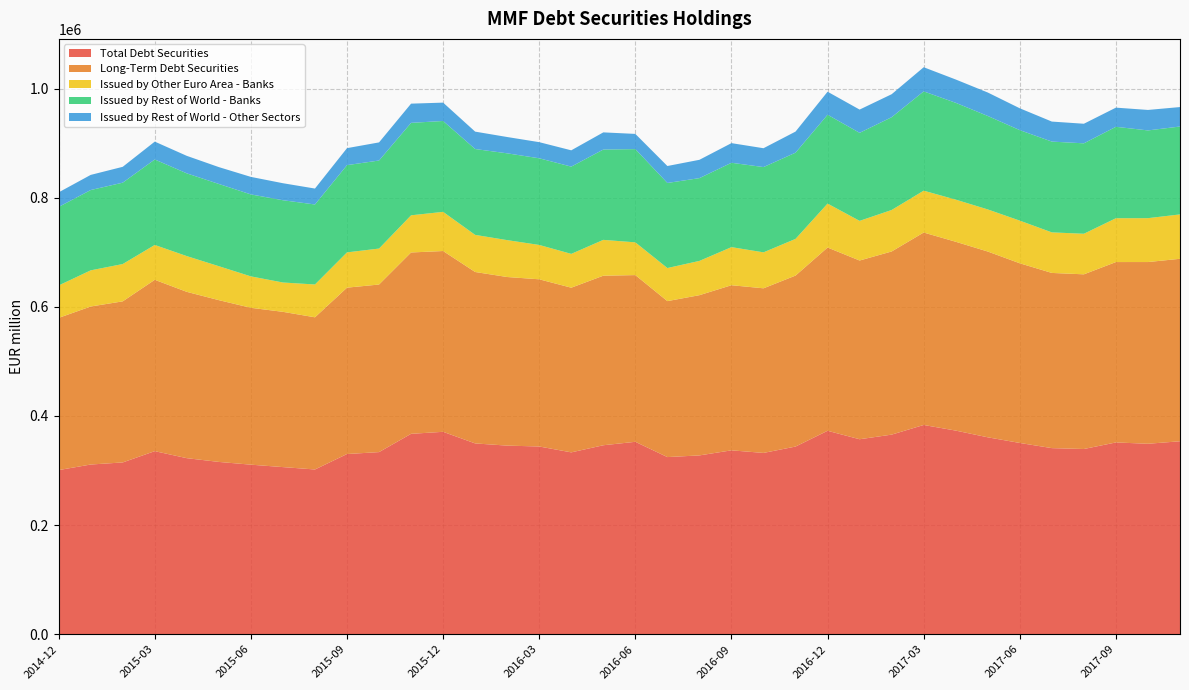

Reading right to left, list all the values displayed in this chart.

Total Debt Securities: 353578	348998	351421	339390	341019	350474	360821	373135	383435	365755	357283	372768	343884	332222	336948	327656	324595	352588	346271	333227	344011	345604	349626	370894	367225	333714	330193	301874	306238	310689	315721	322598	335459	314786	310953	300753
Long-Term Debt Securities: 334388	333001	330558	320106	321037	329229	340441	346042	352664	335627	327509	335846	313305	301653	302583	293633	285806	305496	310712	301777	306377	308967	314147	331306	332321	307107	304872	278871	284531	287456	296469	304771	313992	295174	289574	278906
Issued by Other Euro Area - Banks: 81323	80418	80323	74340	74306	78179	77154	77210	76700	76008	72663	80535	67239	65892	69796	62806	60610	60008	65649	61967	62935	67580	68009	71762	68094	65892	64645	60137	53745	57583	62198	65516	63875	68395	66250	59414
Issued by Rest of World - Banks: 161064	160786	167540	165718	166366	165833	171263	177414	181951	170041	161323	162795	157986	156273	154596	151676	155906	170868	165529	159894	158807	159062	157335	166533	169426	161343	159859	146597	150773	150202	150707	151628	156628	149112	147171	143919
Issued by Rest of World - Other Sectors: 35654	37528	35109	35884	36689	40025	42992	42708	44231	42116	42619	42188	38660	34534	35979	33582	31075	27861	31459	29871	29553	29904	31874	33636	35190	33195	31144	29196	31159	32119	30885	32071	32736	29047	27740	26691